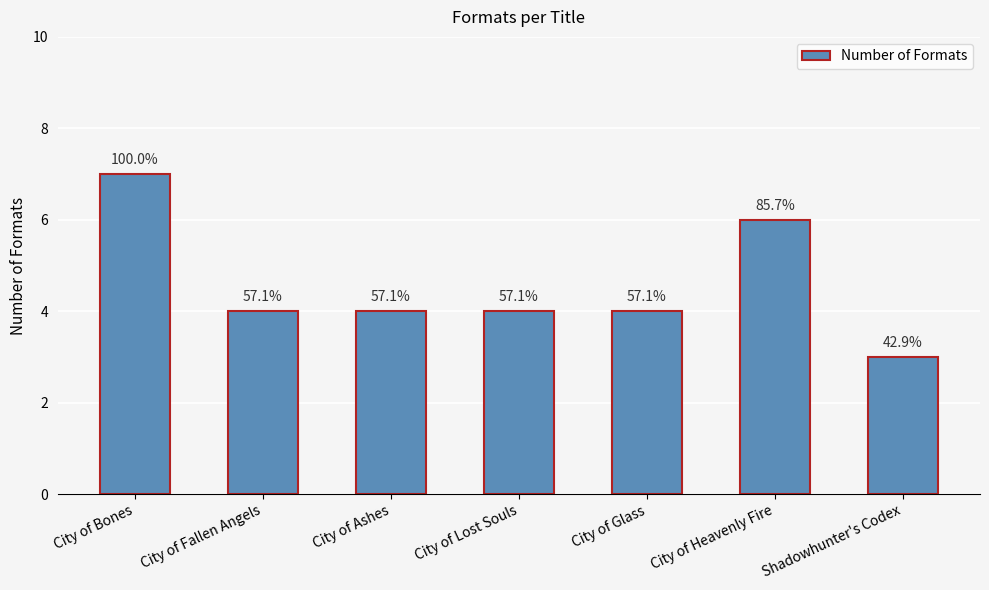

Does the chart contain any negative values?

No